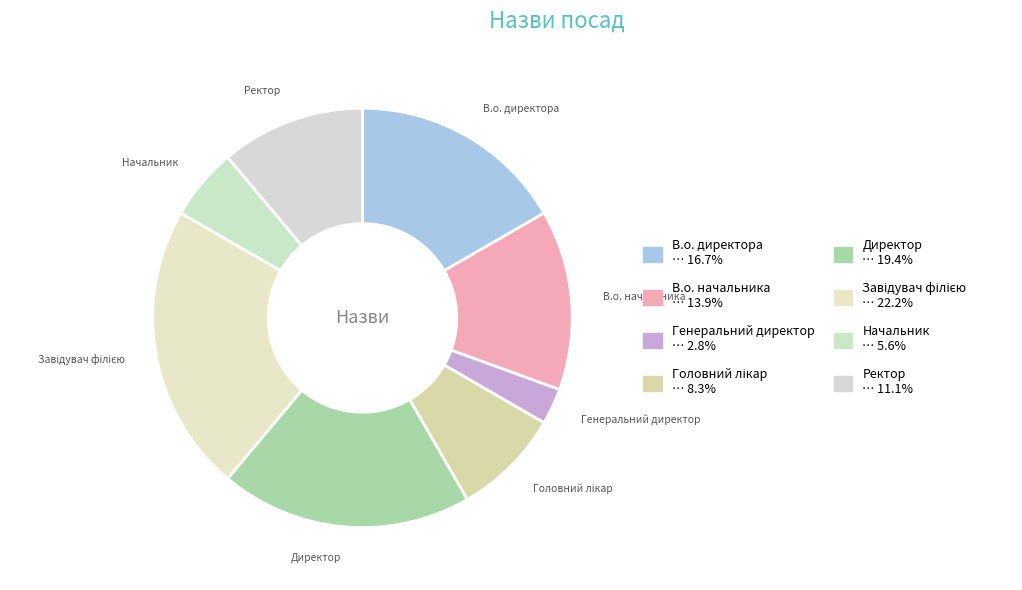

How many slices are in this pie chart?

8